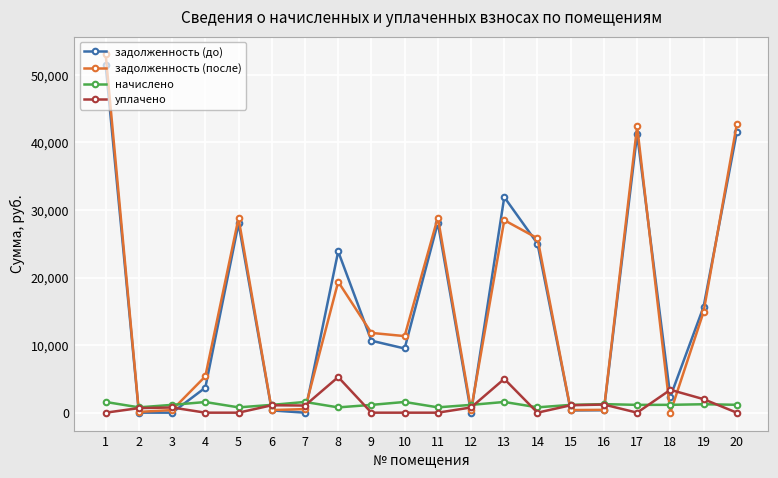

How many data points in уплачено are less than 769?

10